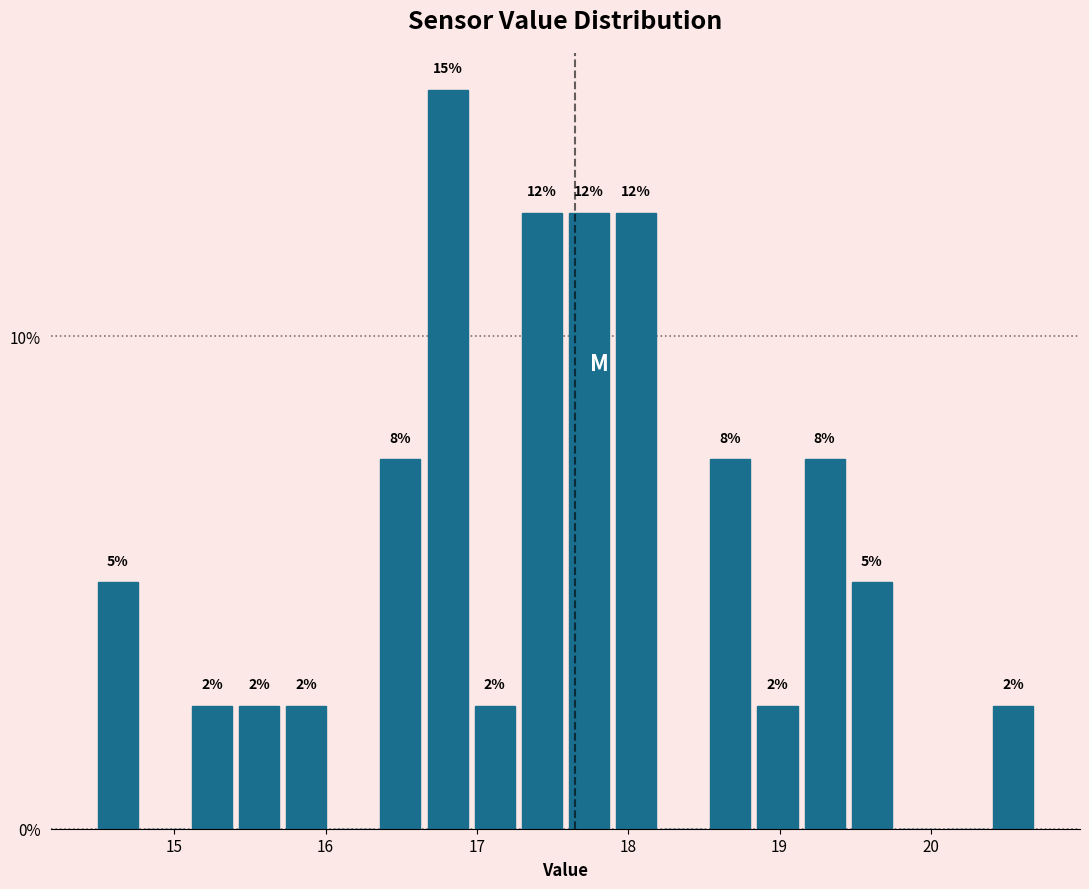

Read against the x-axis, roughly where is the centre of the tallest bar?

16.8